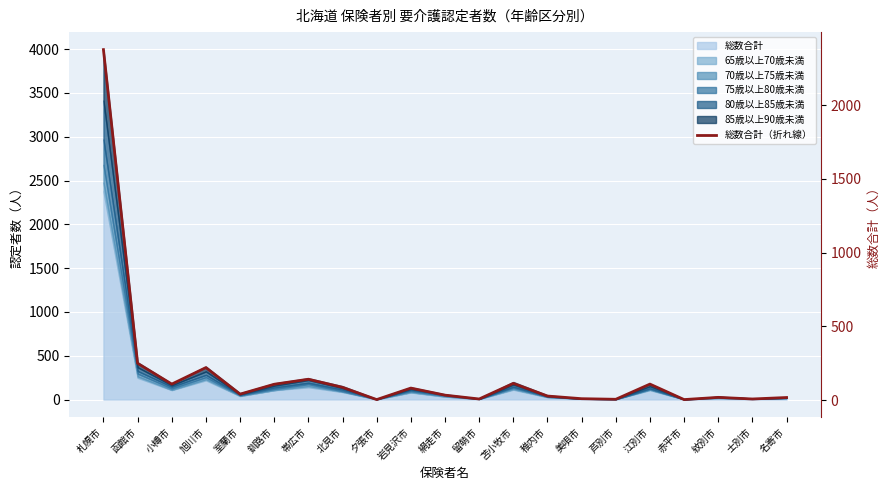

How many points are lower than both their immediate neighbors (excluding endpoints)?

7